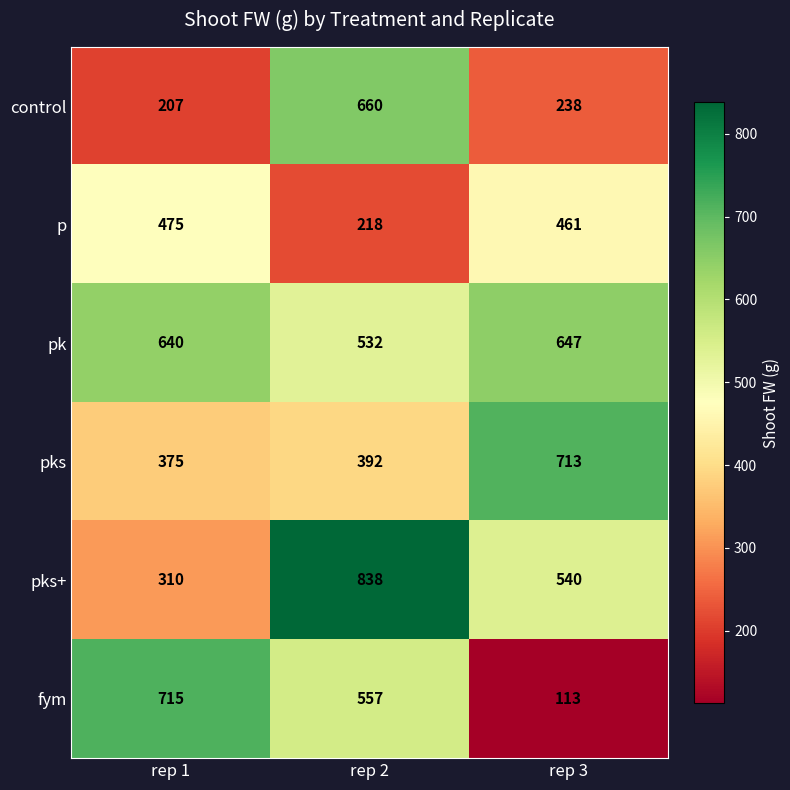

What is the spread (max minus min) of values at rep 3?

600